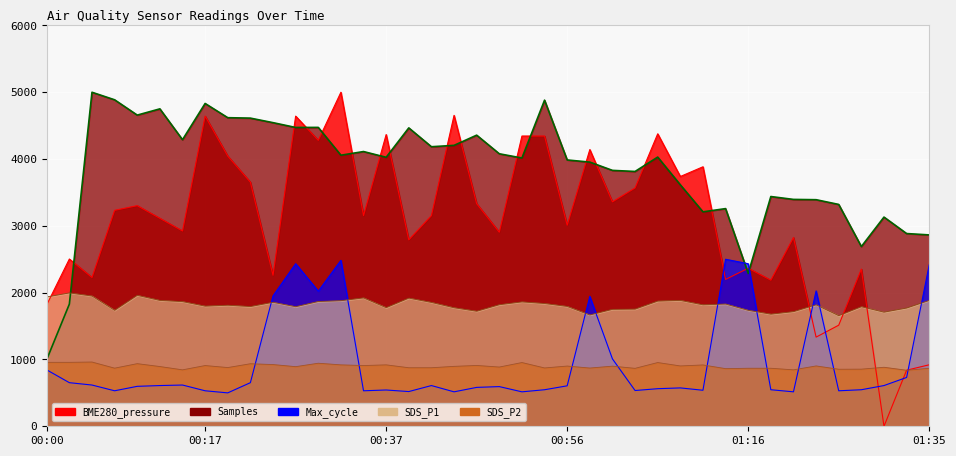

At 01:28, list the series in order from largest to smallest.

Samples, BME280_pressure, SDS_P1, SDS_P2, Max_cycle